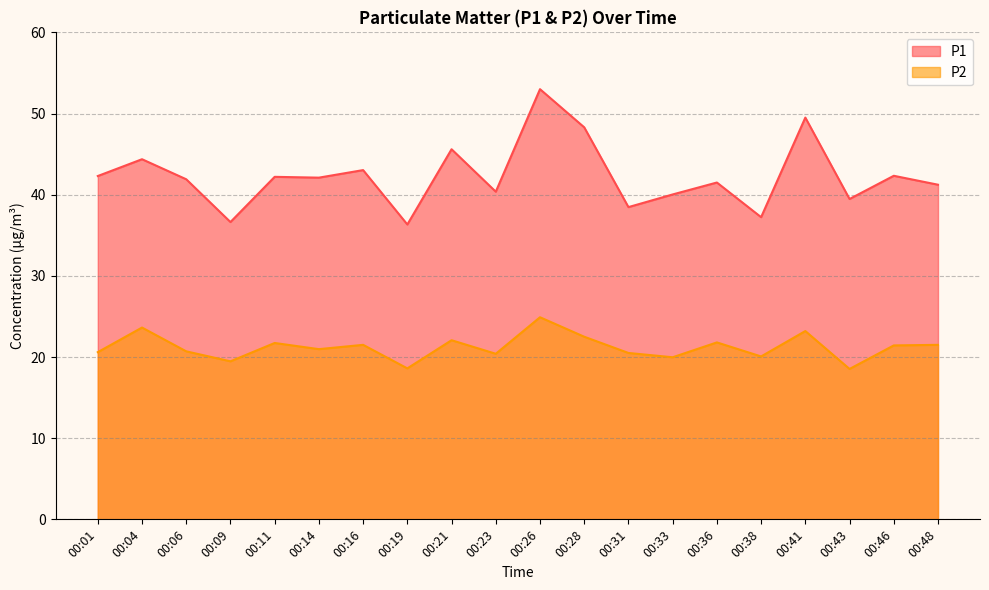

What is the highest value of the P1 series?

53.0